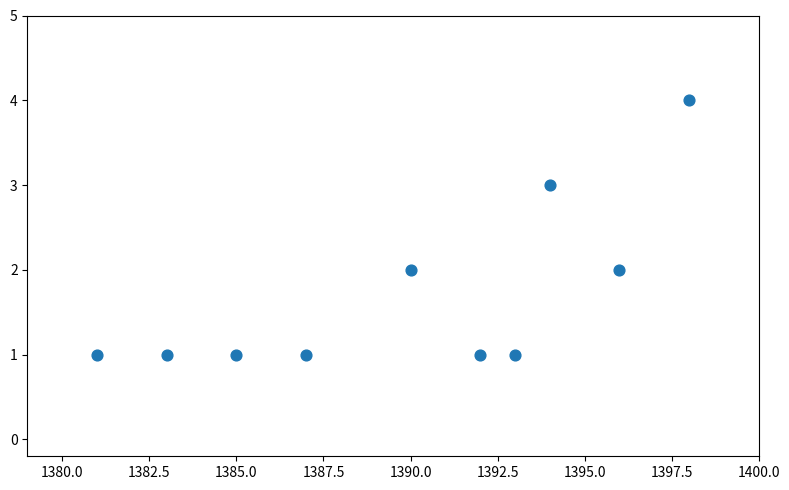

What is the range of Y values (max minus min)?

3